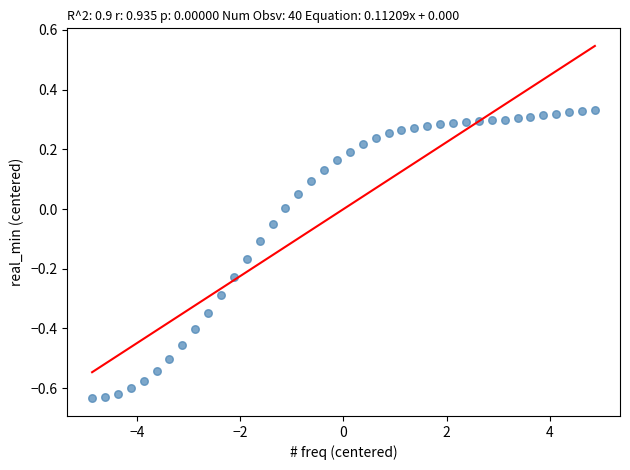

What is the range of X values (max minus min)?

9.8